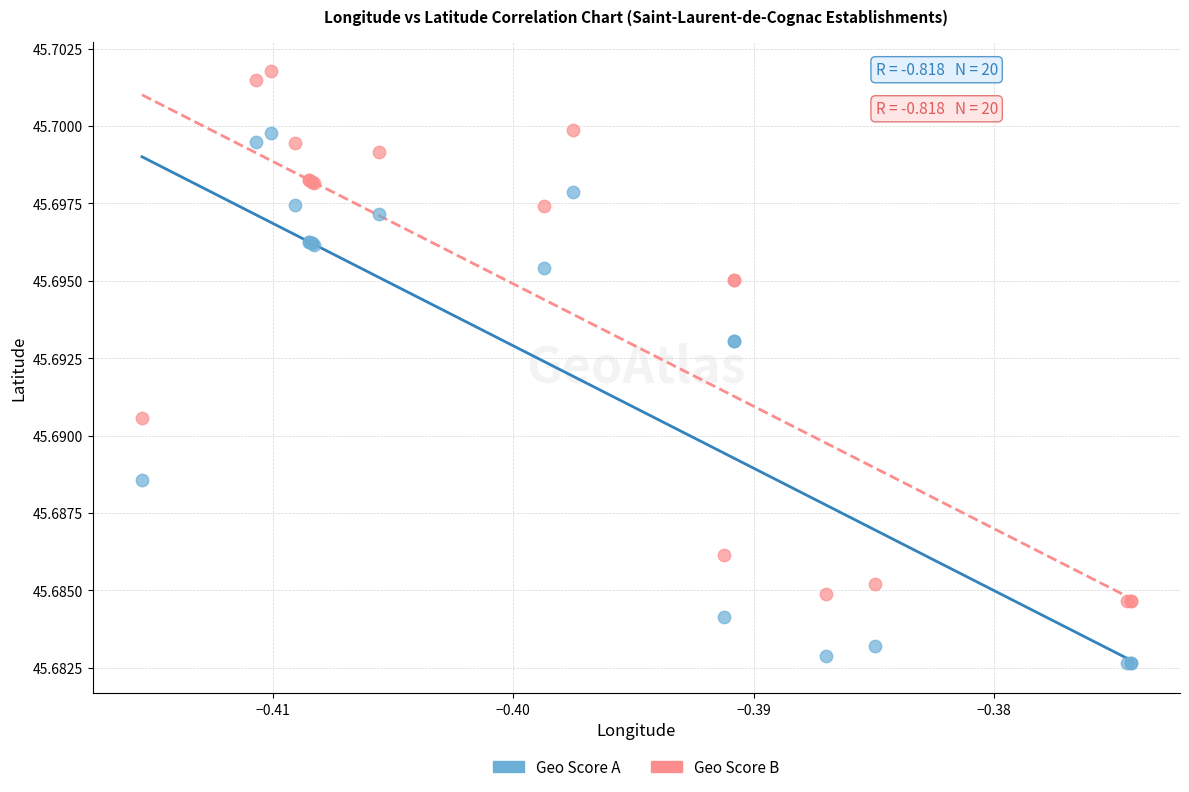

Which series reaches the maximum Y coordinate?

Geo Score B